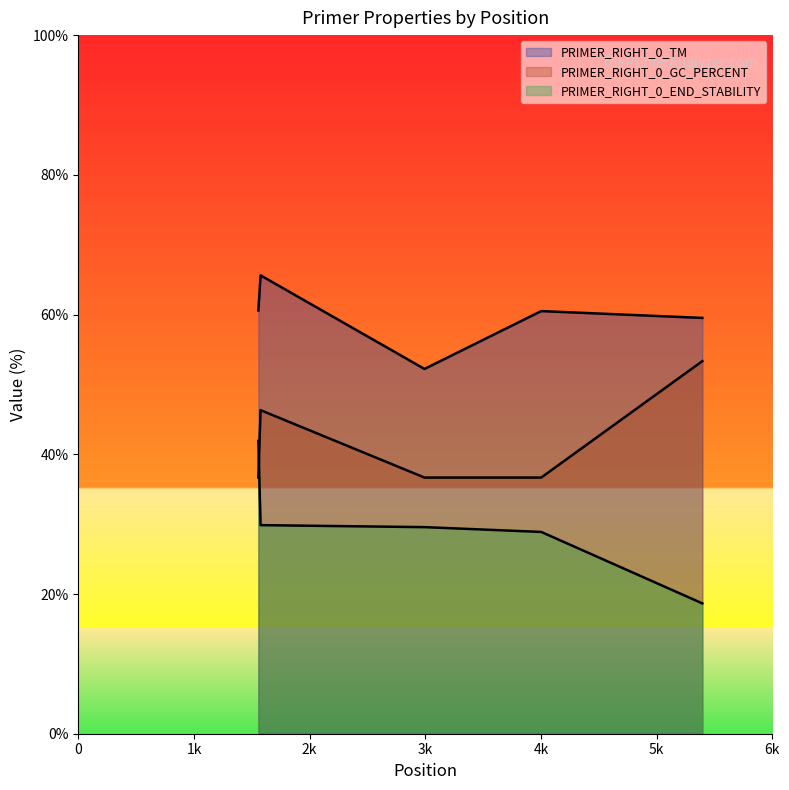

True or false: PRIMER_RIGHT_0_GC_PERCENT has more than 1 points higher than both neighbors.

False